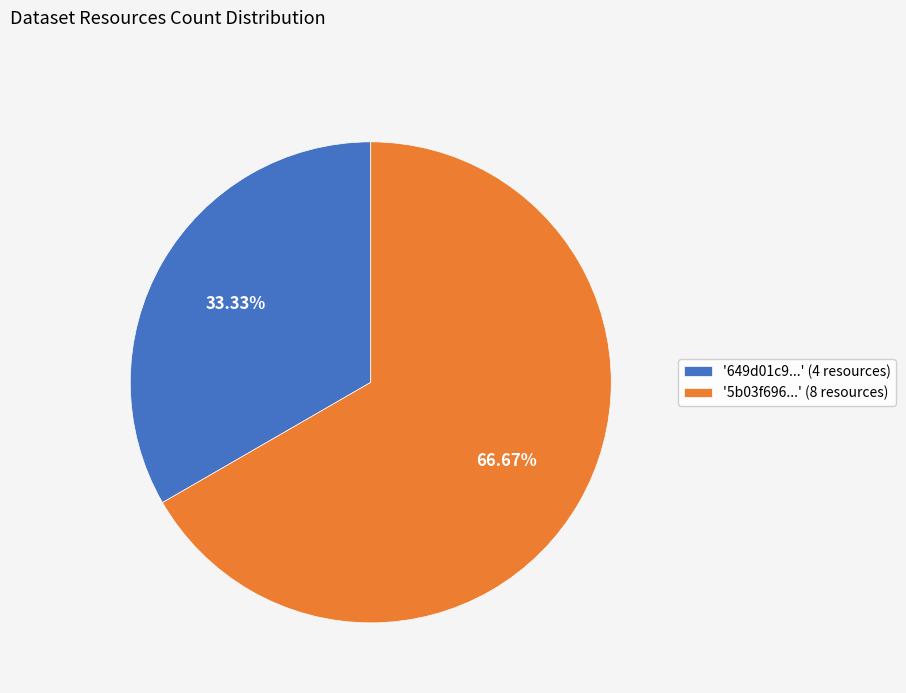

Is there any slice that represents more than half of the pie?

Yes